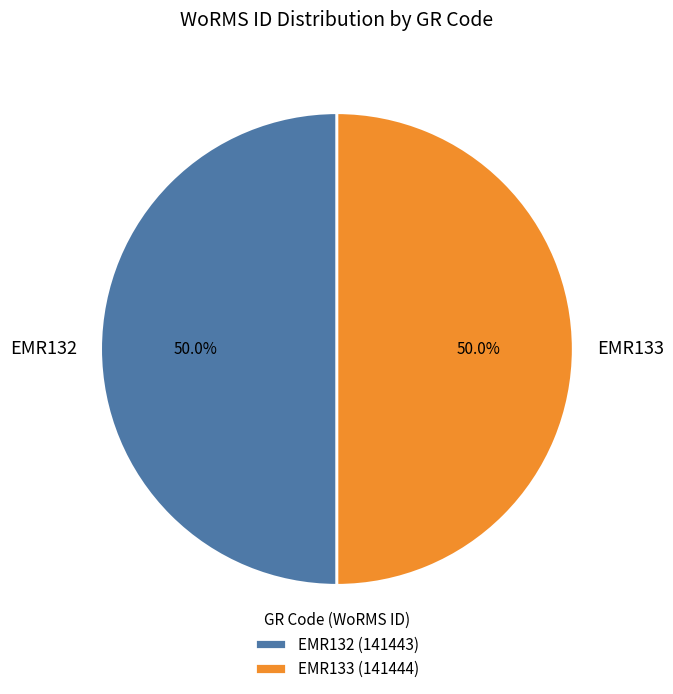

How many segments does this pie chart have?

2